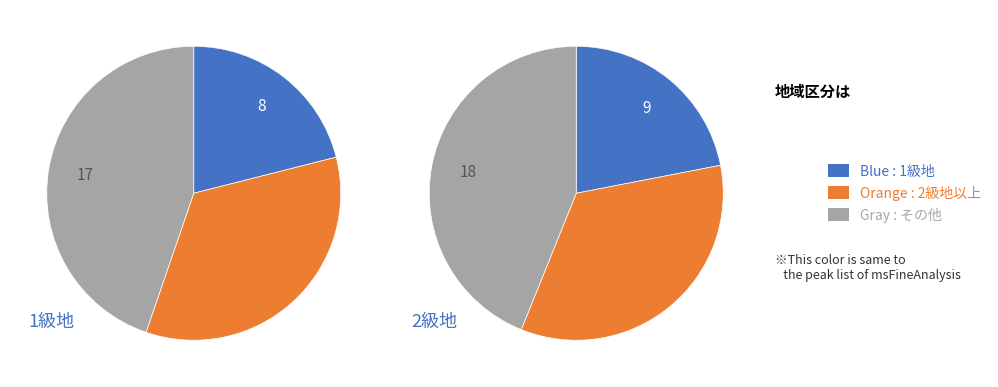

Rank the categories by value from lowest to highest.

1級地, 2級地, その他